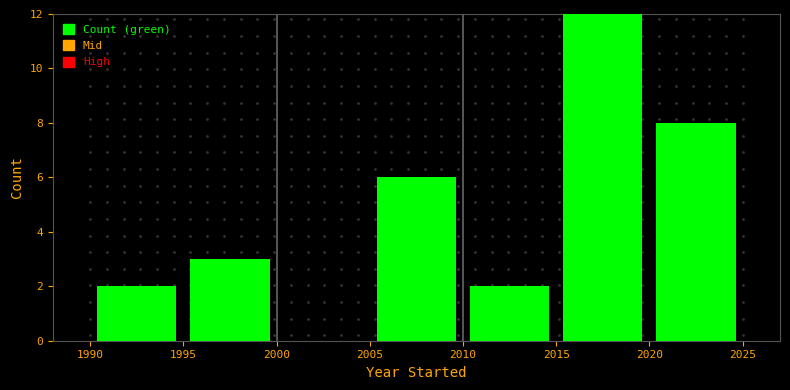

How tall is the bar that spans 1995 to 2000 on the x-axis? The values are not printed on the chart, so give them approximately, as read against the axis.

3